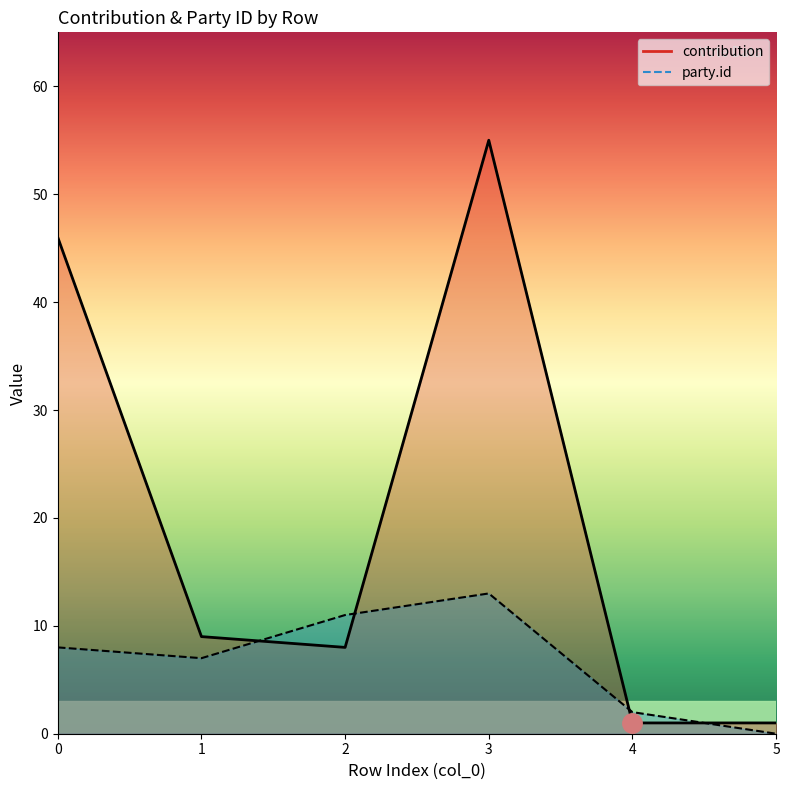

What is the difference between the maximum and minimum values in the contribution series?

54